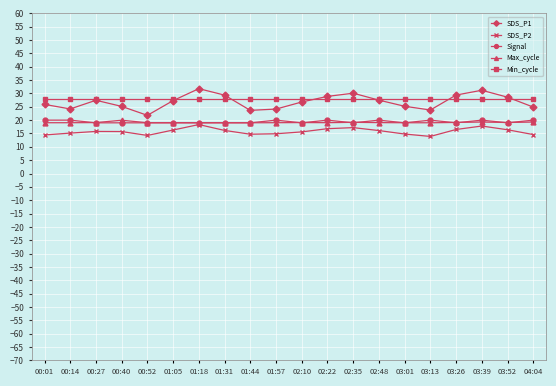

The value of Max_cycle at 02:35 is 19.2. True or false?

True